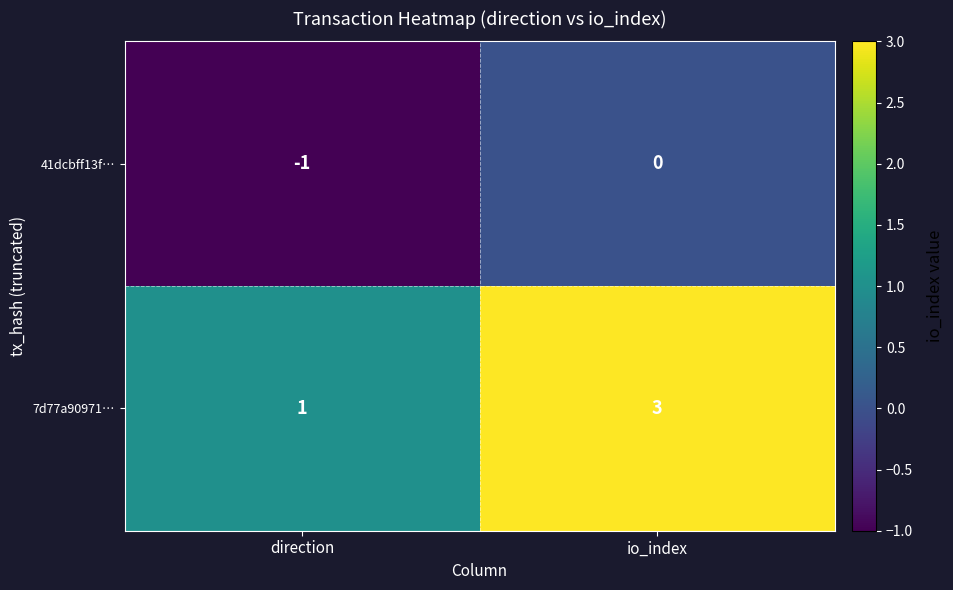

The value of 7d77a90971… at io_index is 4. True or false?

False